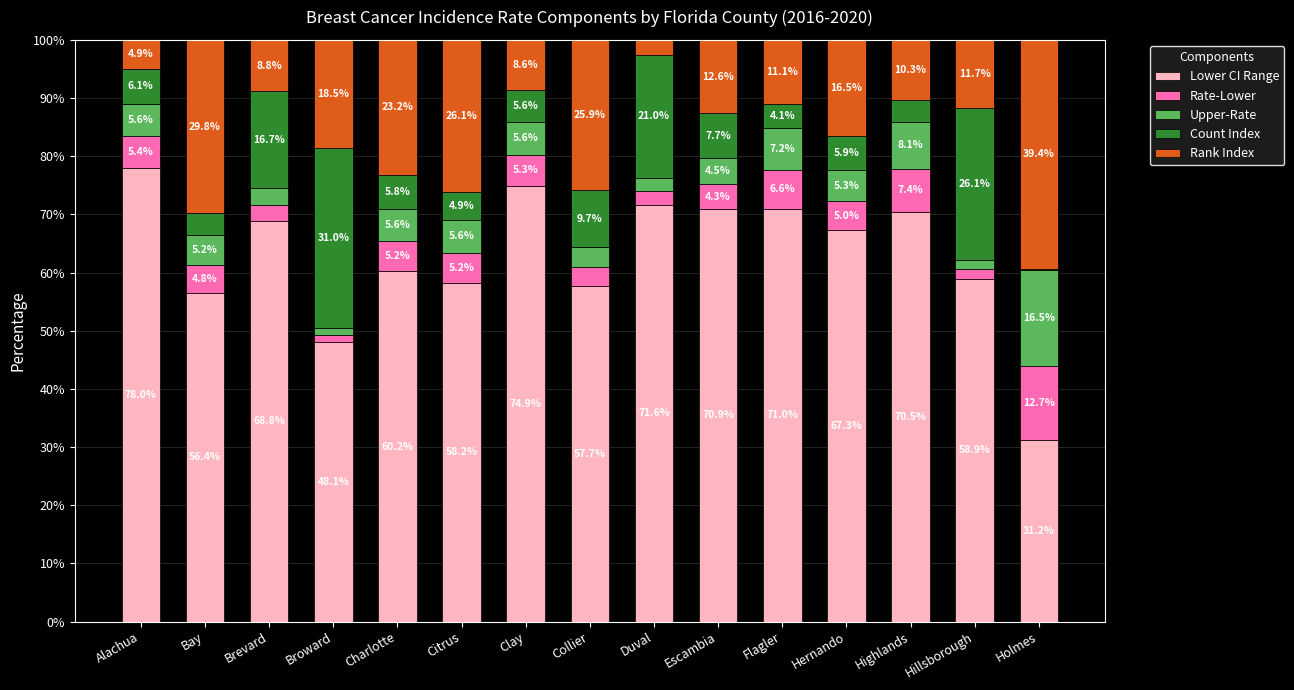

What is the sum of the Lower CI Range values at Clay and Hernando?

142.2